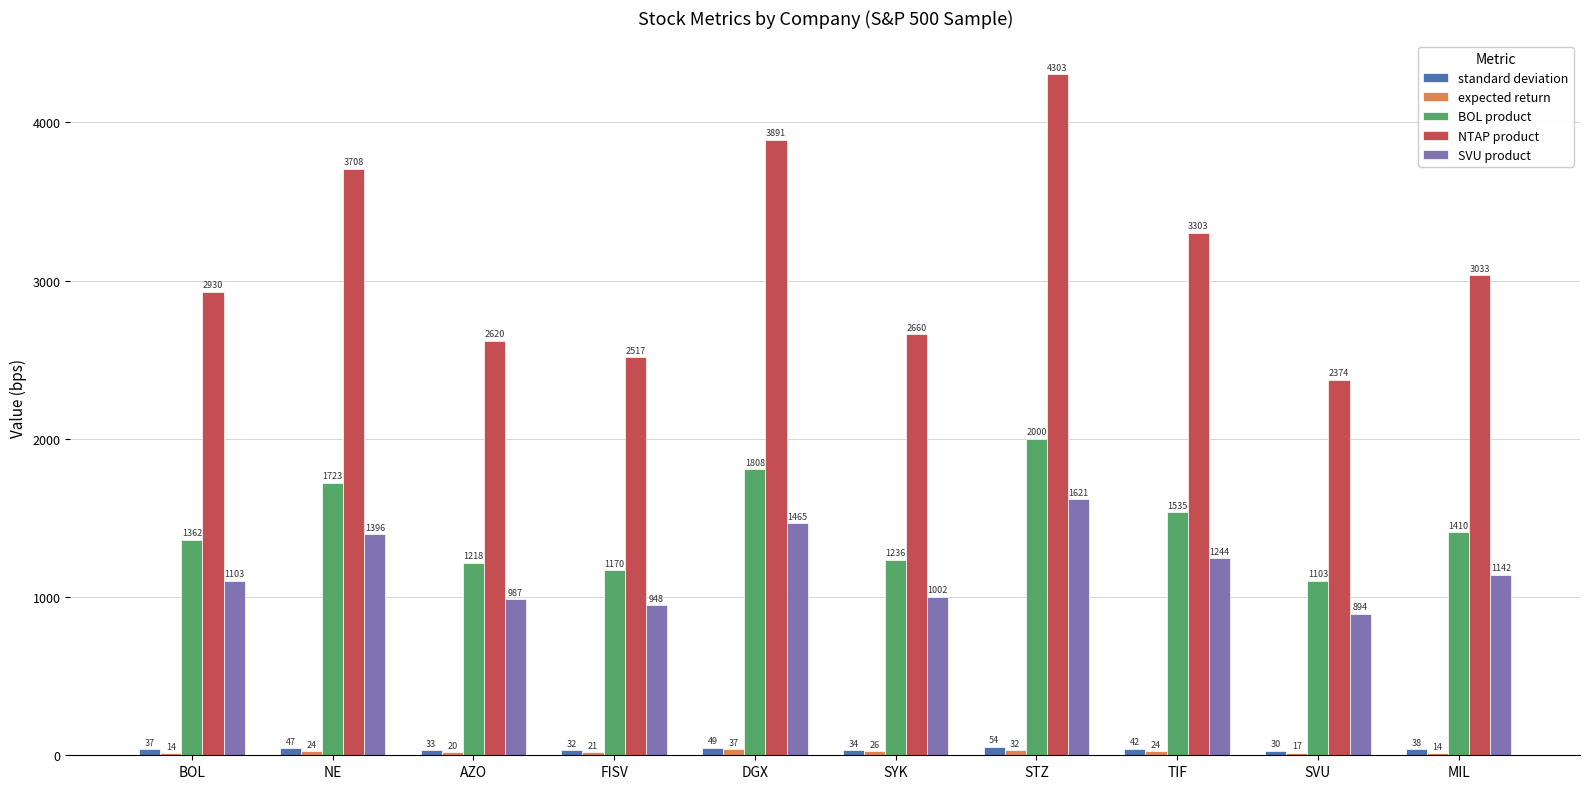

Between BOL and TIF, which series saw the biggest shift?

NTAP product